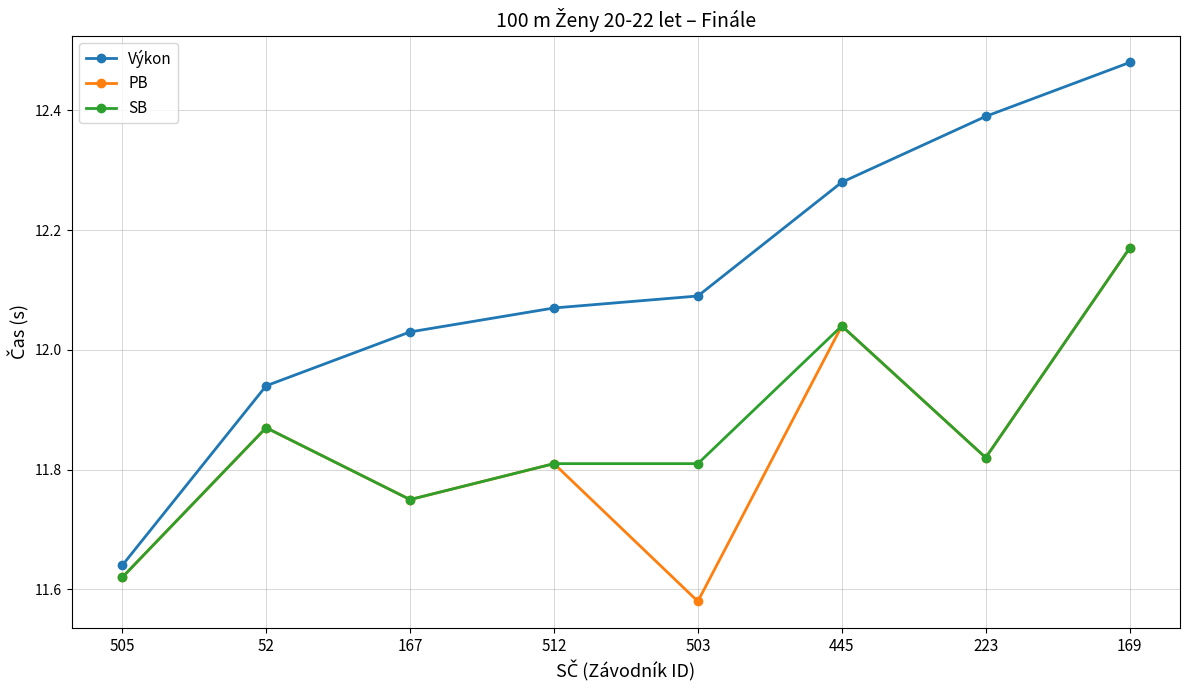

Where is the first local maximum for PB?

52